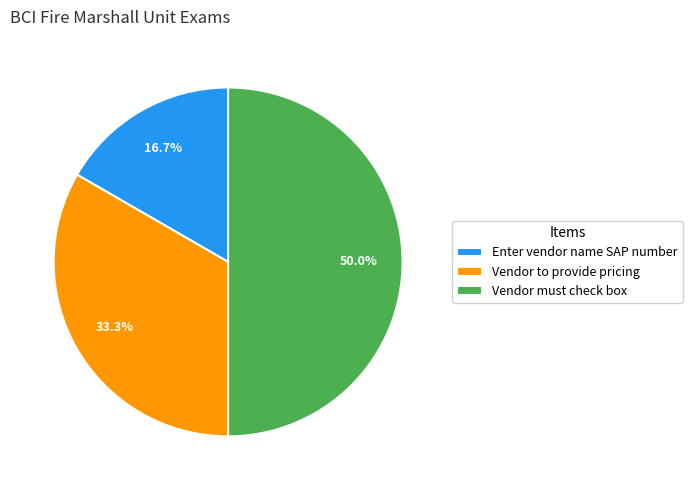

What percentage is NOT represented by Vendor must check box?

50.0%